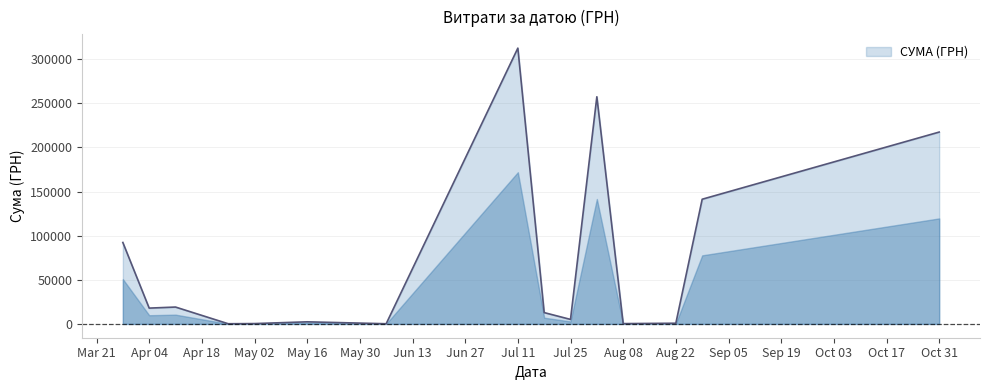

What is the difference between the maximum and minimum values?

312314.2